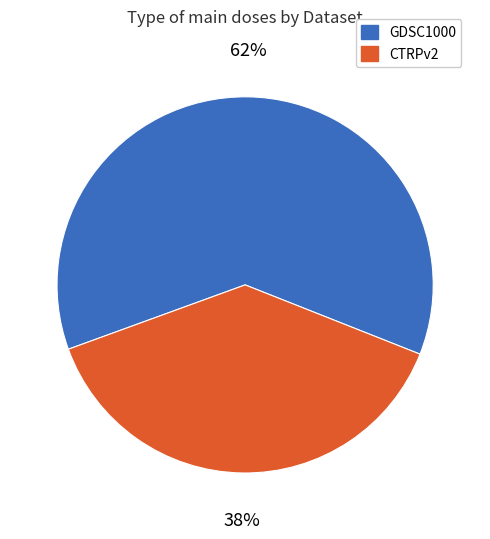

What is the ratio of the value at GDSC1000 to the value at CTRPv2?

1.6